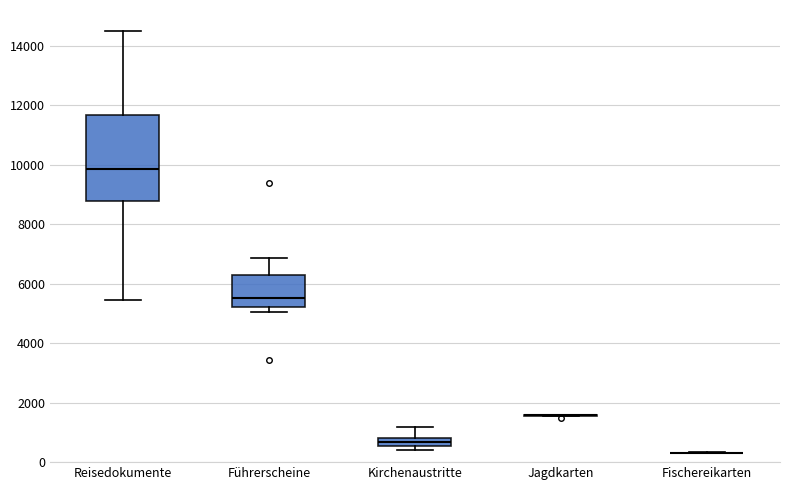

Where does the median line of the box for Führerscheine sit on the y-axis? The values are not printed on the chart, so give them approximately, as read against the axis.

5600